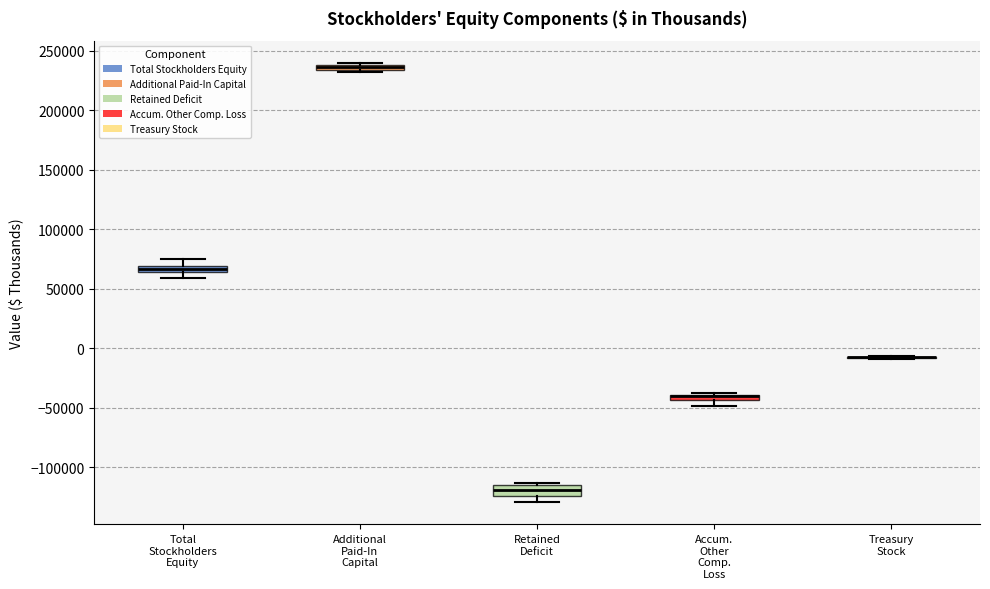

Where does the lower whisker of the box for Retained Deficit end on the y-axis? The values are not printed on the chart, so give them approximately, as read against the axis.

-130000